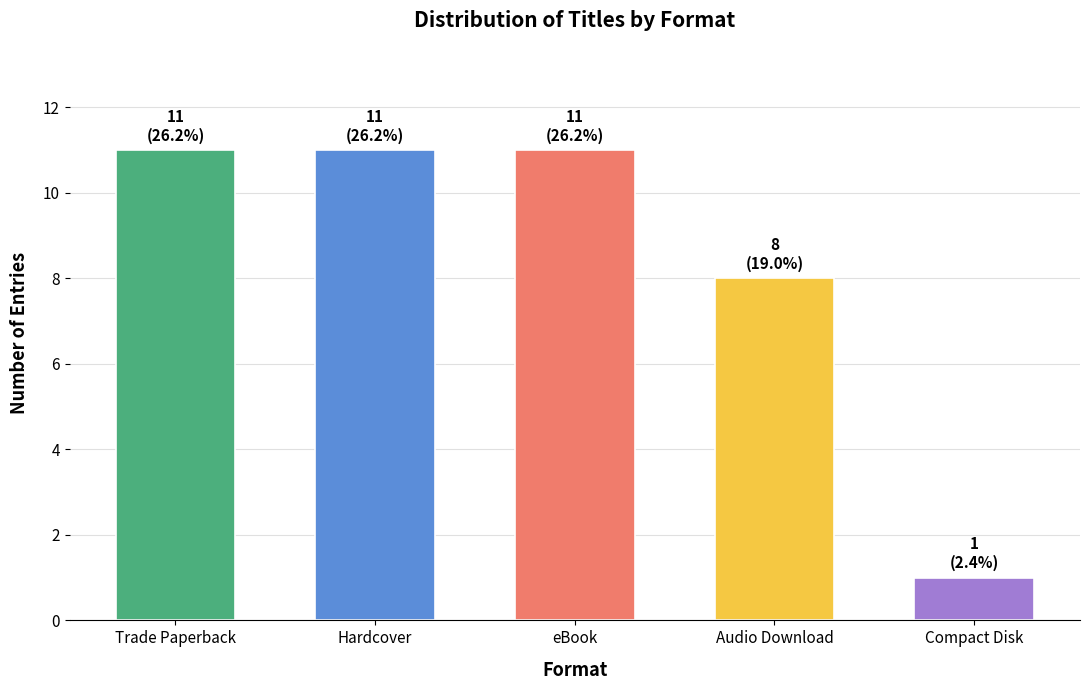

How many data points does each series have?

5